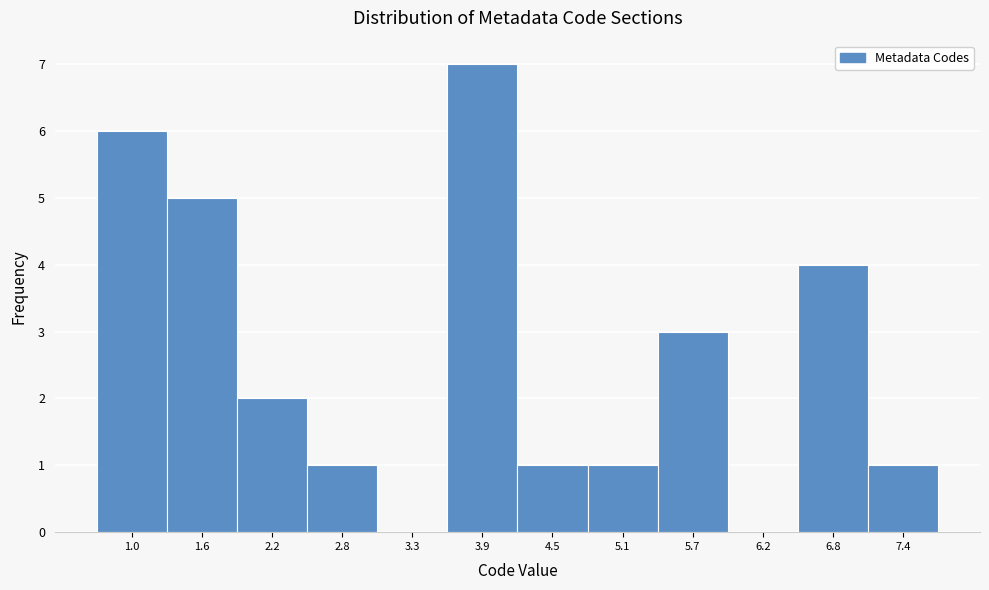

Reading left to right, extract all data points from this chart.

1.0=6	1.6=5	2.2=2	2.8=1	3.3=0	3.9=7	4.5=1	5.1=1	5.7=3	6.2=0	6.8=4	7.4=1